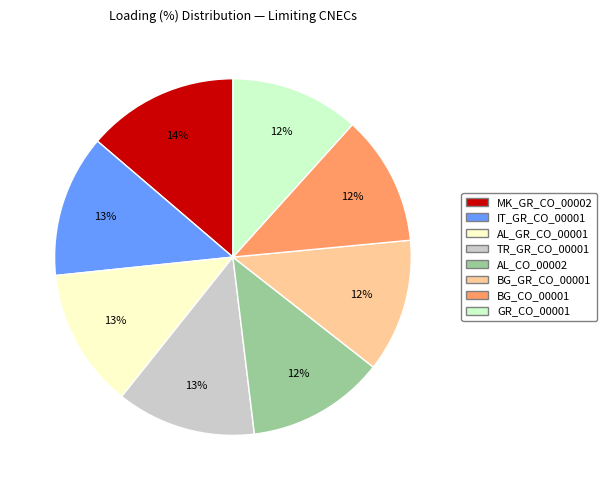

The GR_CO_00001 slice represents 12% of the pie. True or false?

True